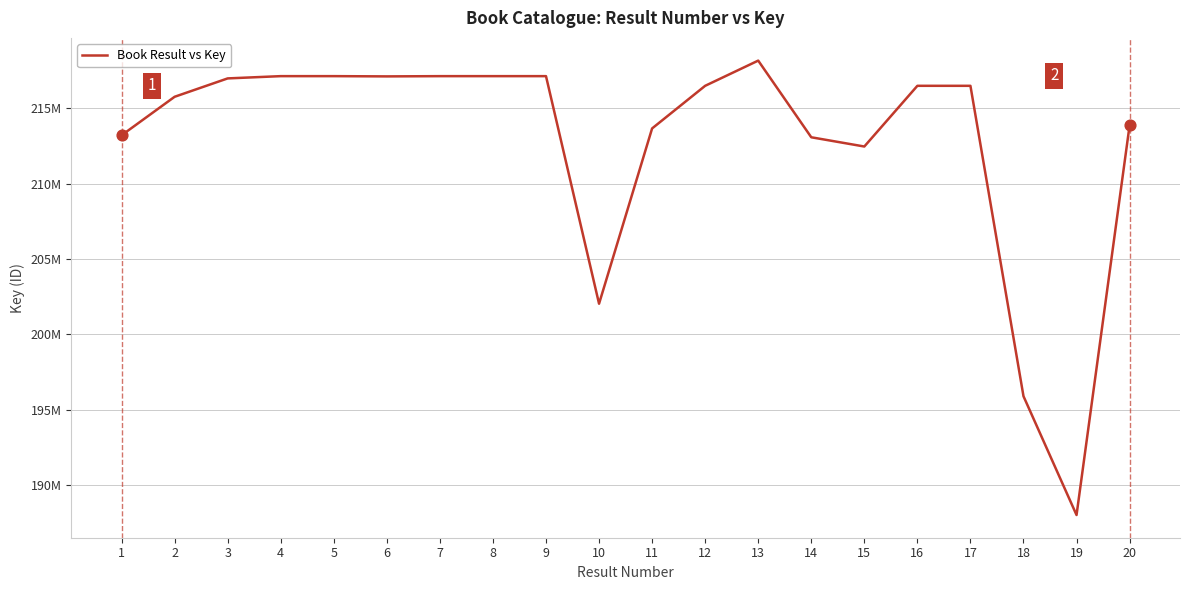

What is the change in value from 2 to 15?

-3302538